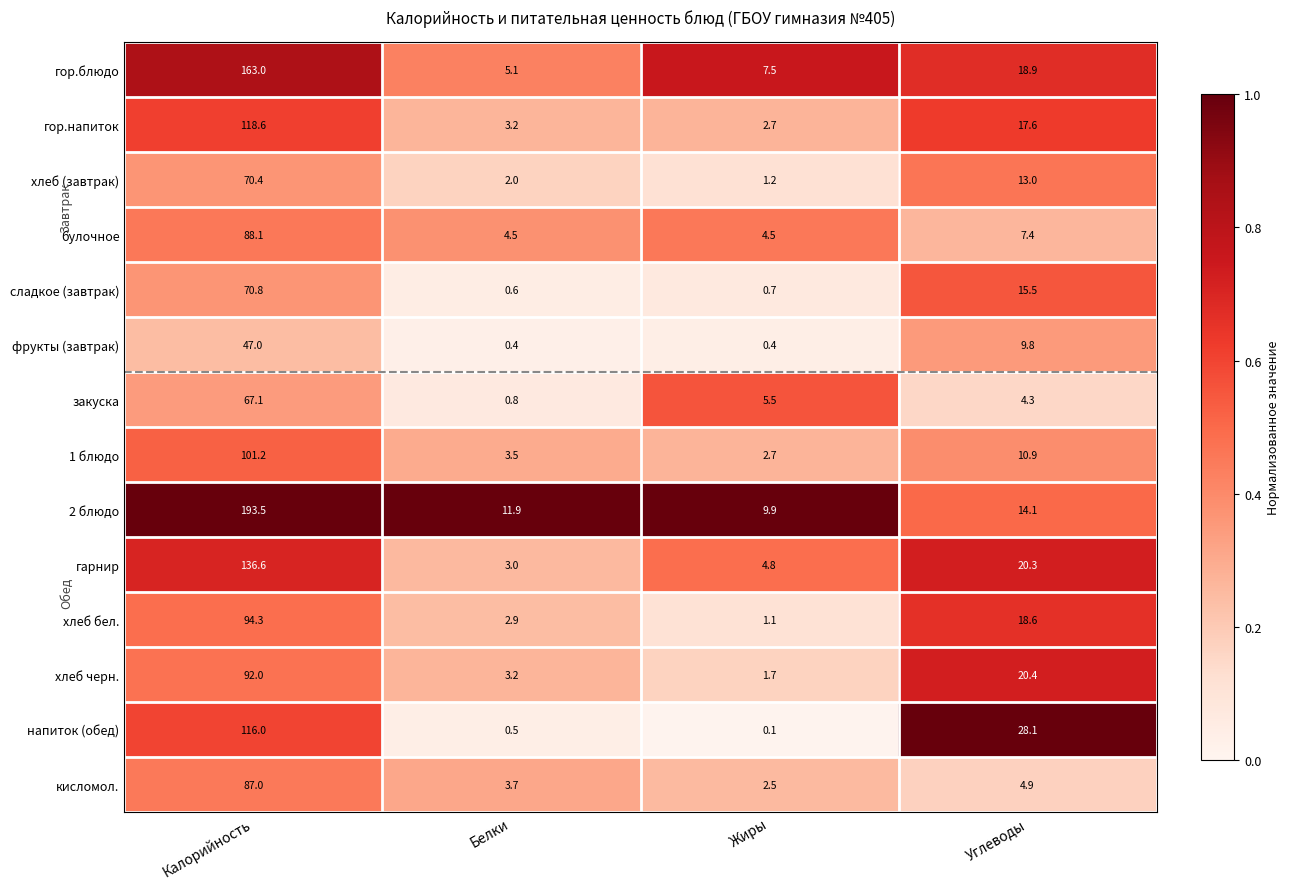

What is the difference between the second highest and second lowest values in the 1 блюдо series?

7.4